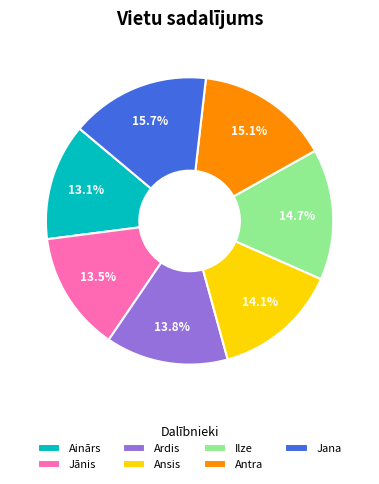

What is the ratio of the value at Ansis to the value at Jana?

0.9